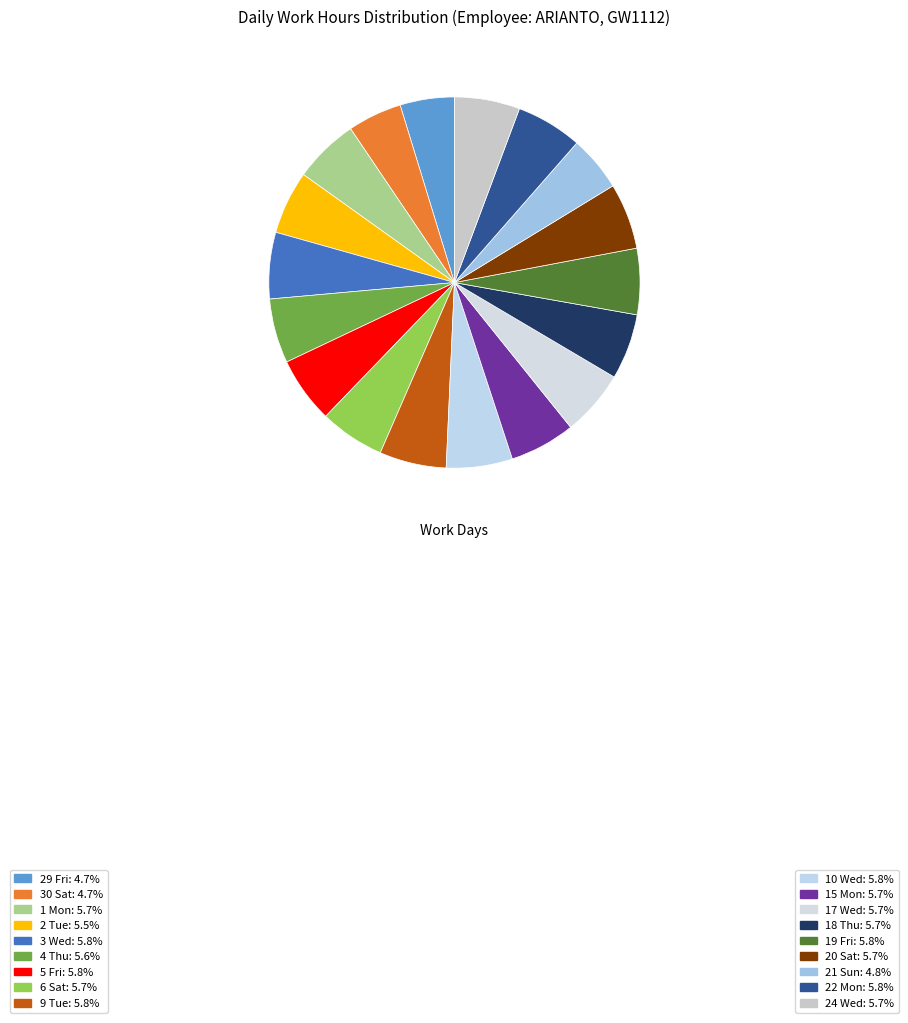

Does 22 Mon account for over 50% of the chart?

No